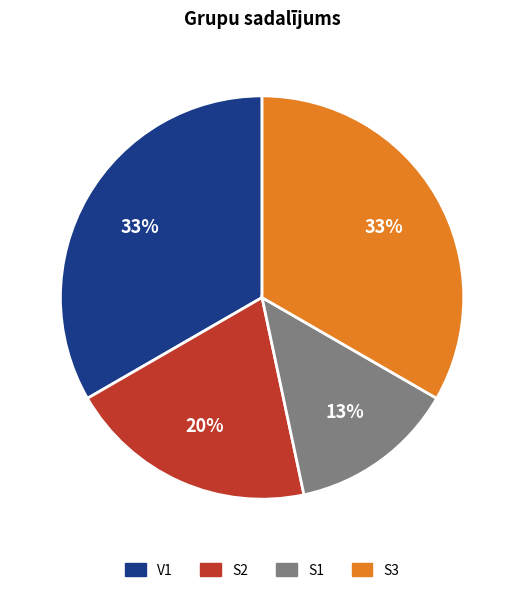

Is there a majority slice in this chart?

No